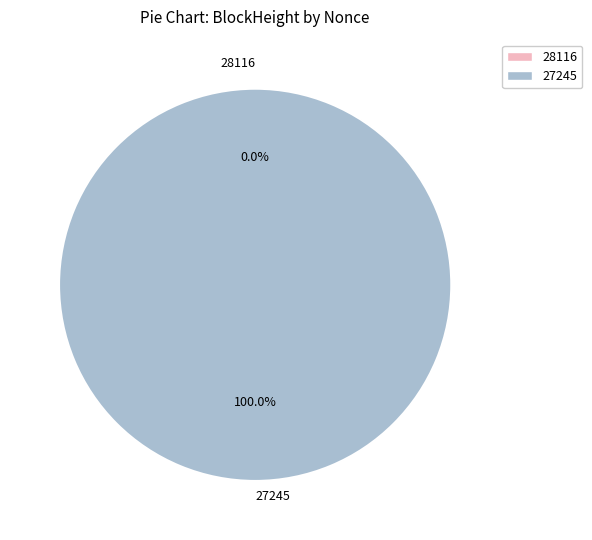

Which category has the biggest portion of the pie?

27245